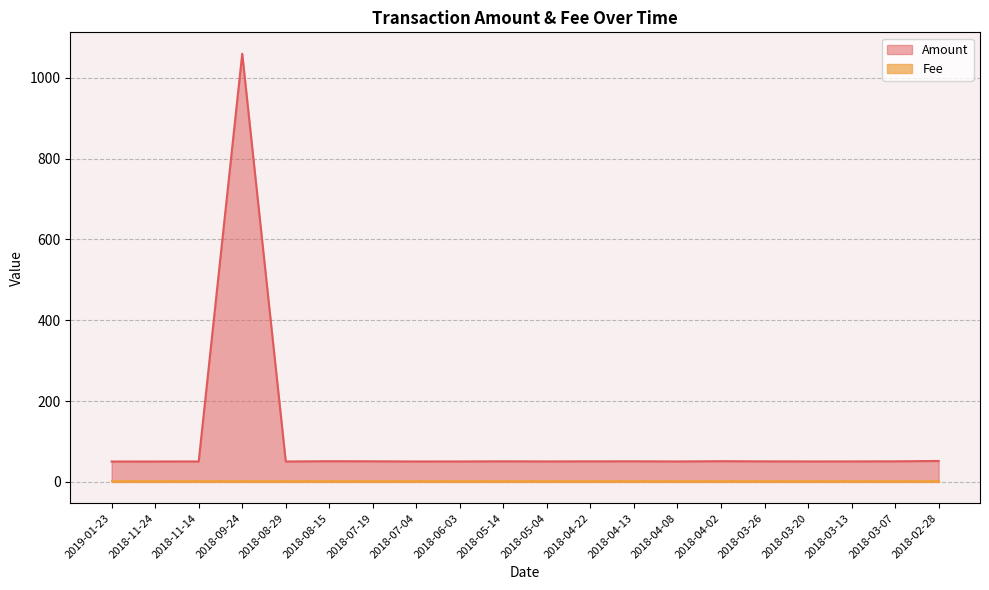

How many distinct data groups are displayed?

2